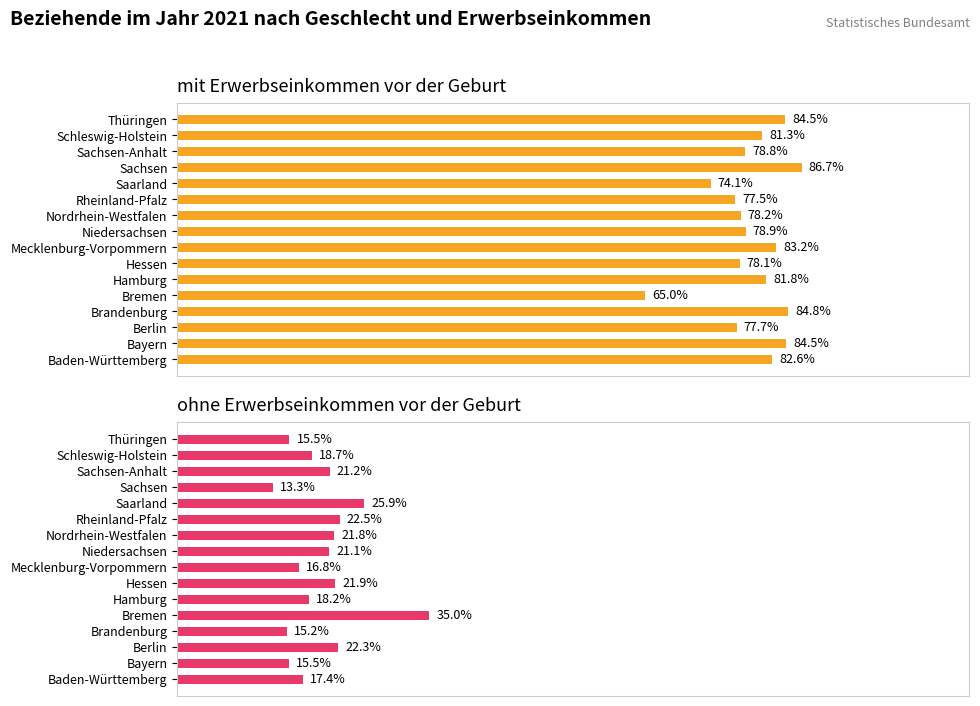

The value of ohne Erwerbseinkommen (% von Insgesamt) at Saarland is 7.5. True or false?

False